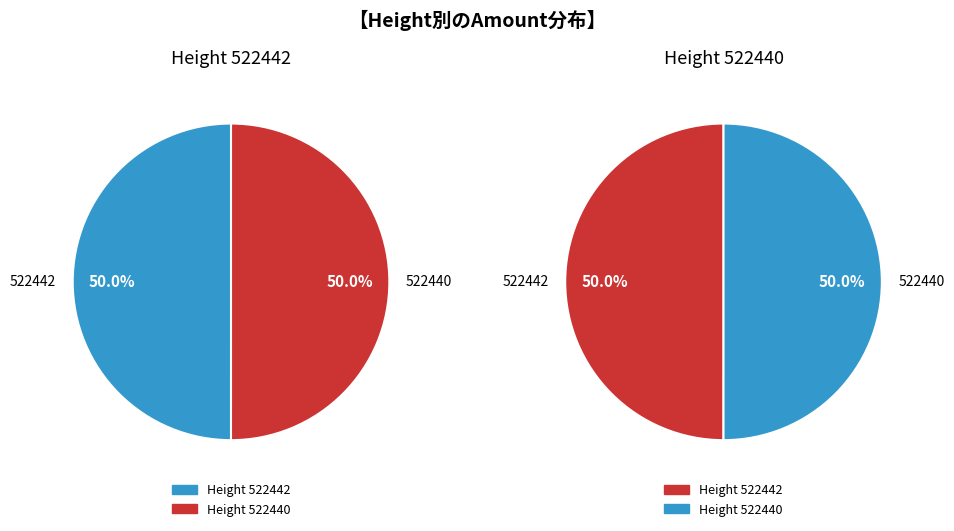

What is the total percentage of 522442 and 522440?

100.0%